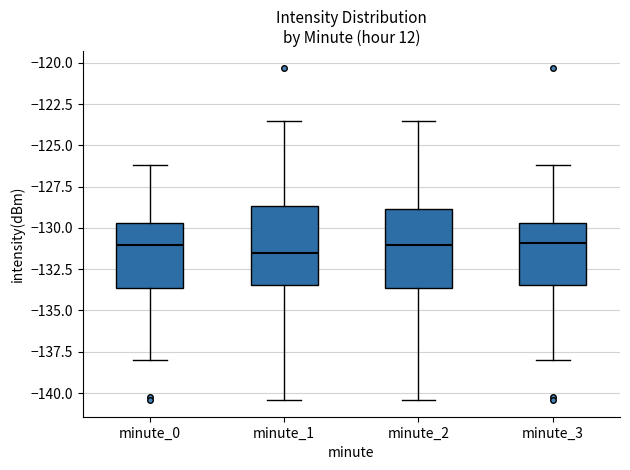

Reading left to right, read every box against the y-axis: the position of its median line, the range the box covers, and the ends of its whiskers. The values are not printed on the chart, so give them approximately, as read against the axis.

minute_0: median -131.0, box -133.5 to -129.5, whiskers -138.0 to -126.0
minute_1: median -131.5, box -133.5 to -128.5, whiskers -140.5 to -123.5
minute_2: median -131.0, box -133.5 to -129.0, whiskers -140.5 to -123.5
minute_3: median -131.0, box -133.5 to -129.5, whiskers -138.0 to -126.0